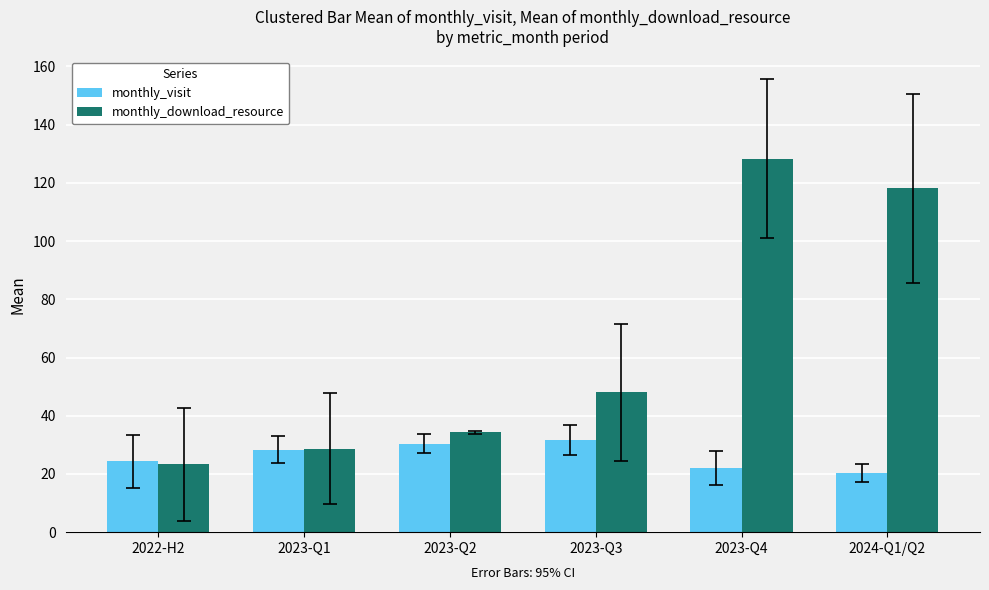

Rank the categories by monthly_download_resource value from highest to lowest.

2023-Q4, 2024-Q1/Q2, 2023-Q3, 2023-Q2, 2023-Q1, 2022-H2